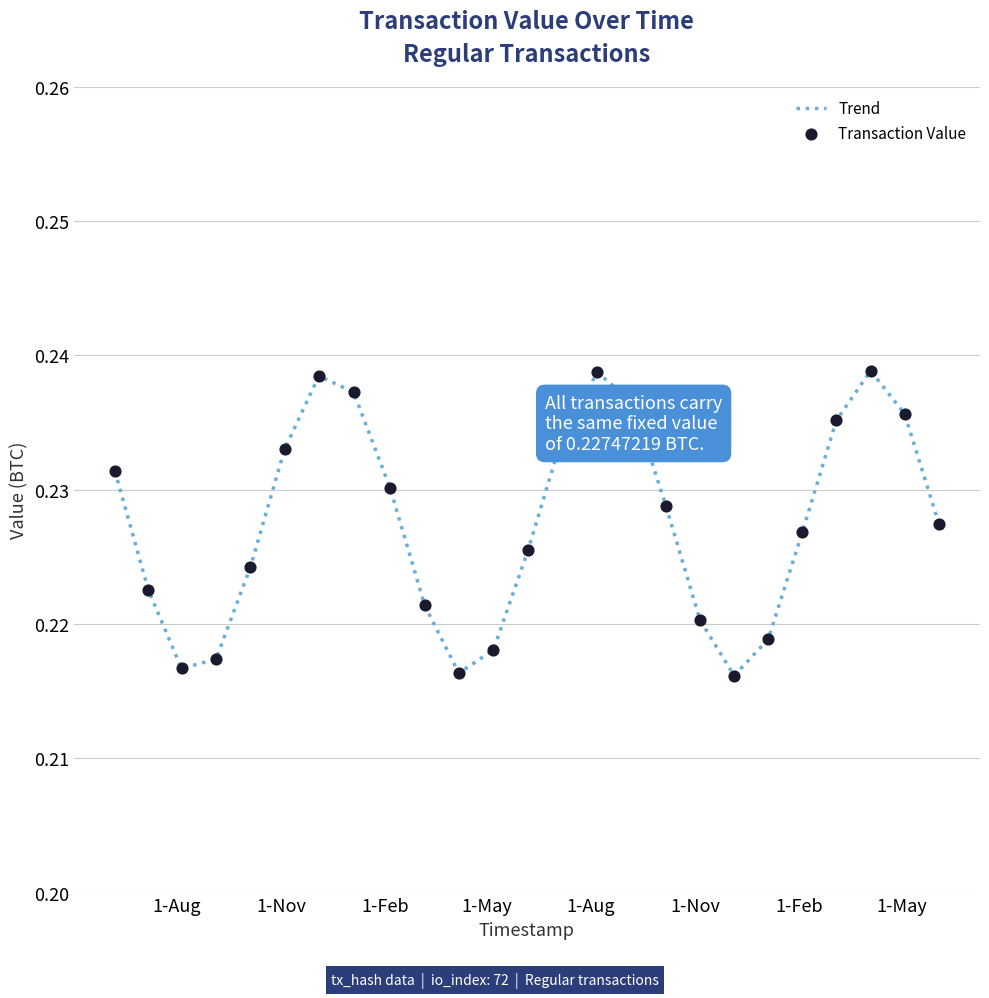

How many lines are shown in the chart?

1